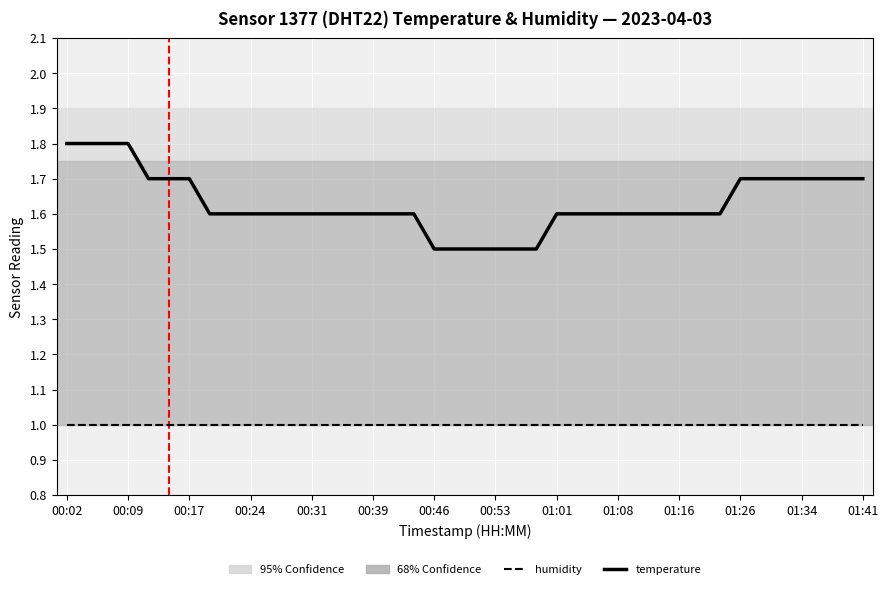

Which series has the largest range (max minus min)?

temperature